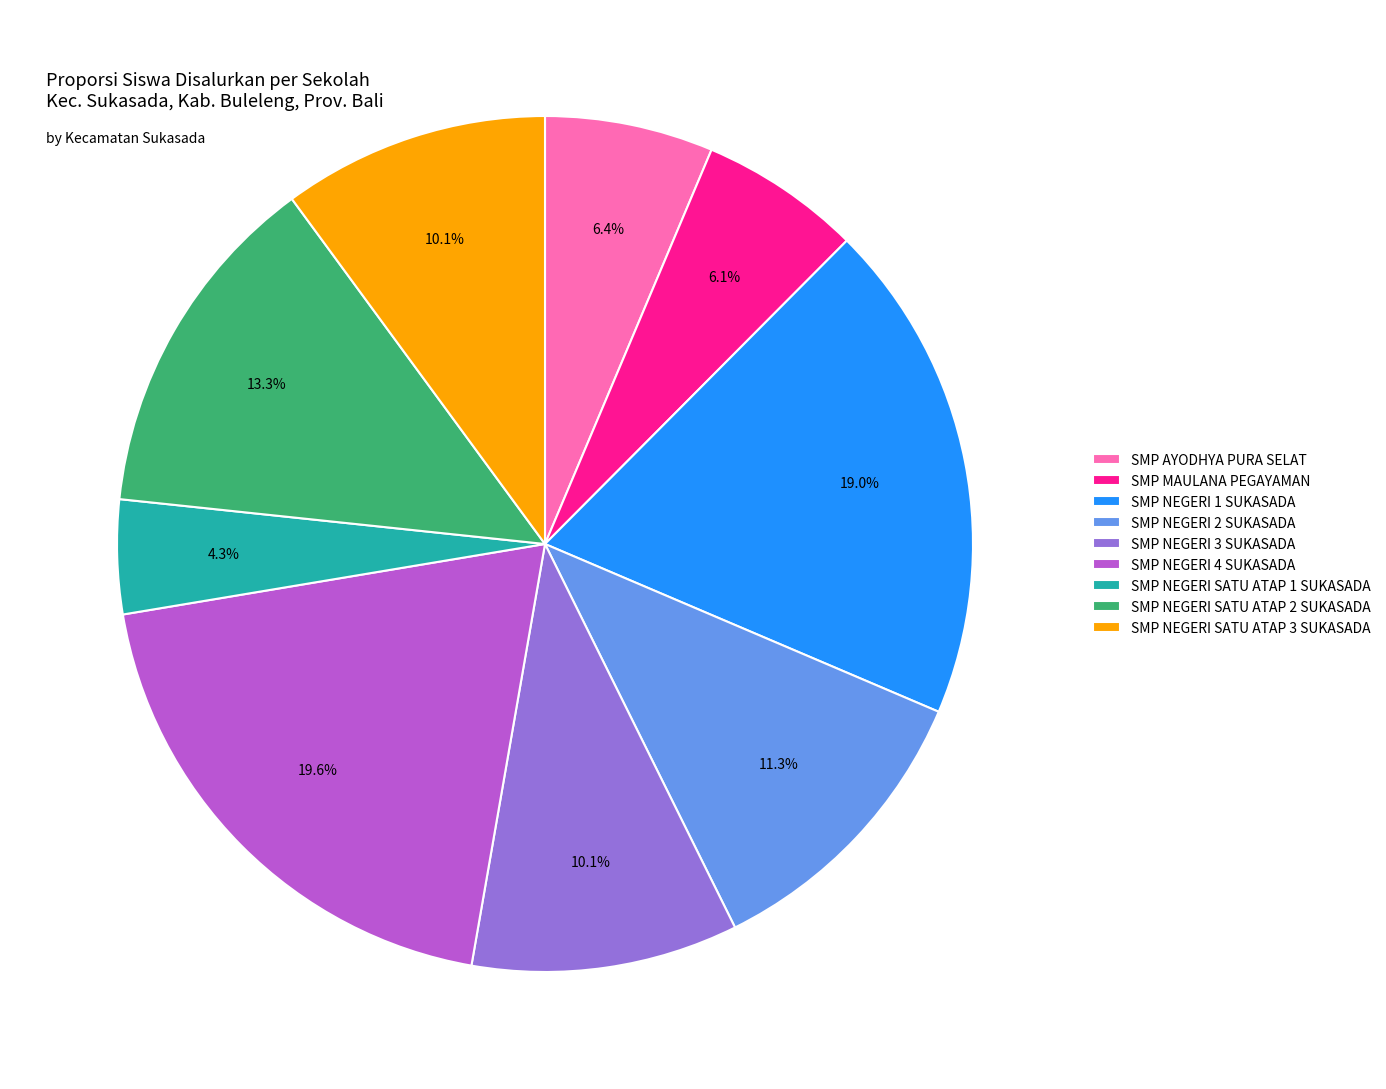

True or false: SMP NEGERI 3 SUKASADA accounts for 17% of the total.

False